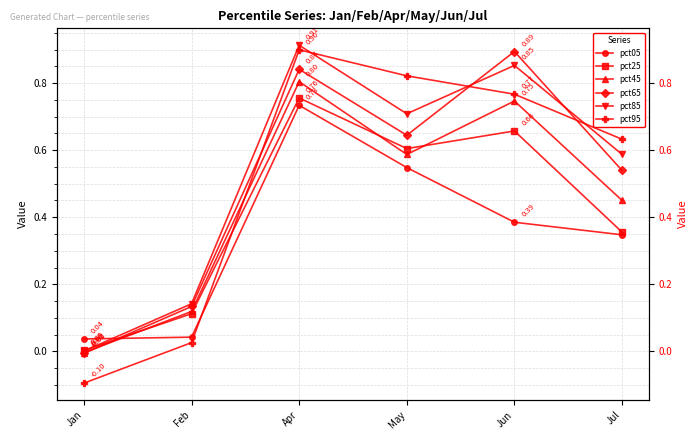

How many lines are shown in the chart?

6